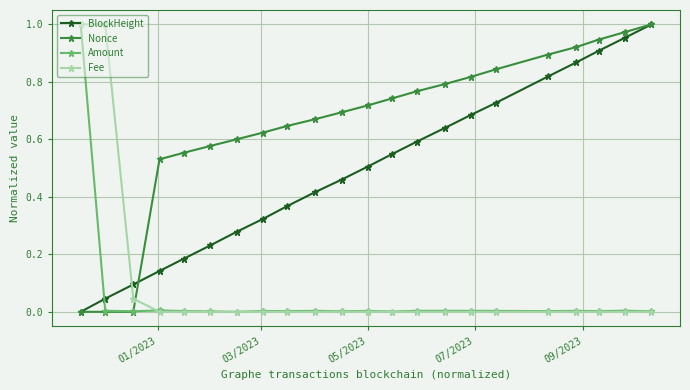

How many times do Fee and Nonce cross each other?

1